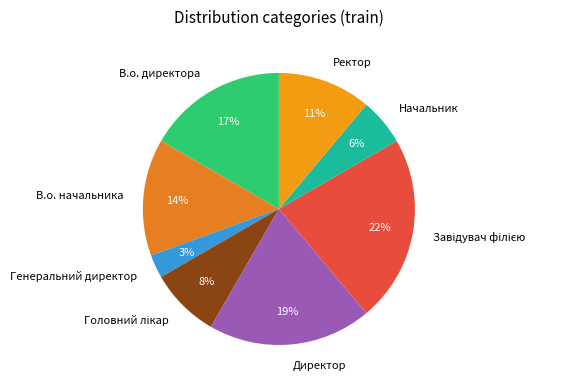

How many segments does this pie chart have?

8